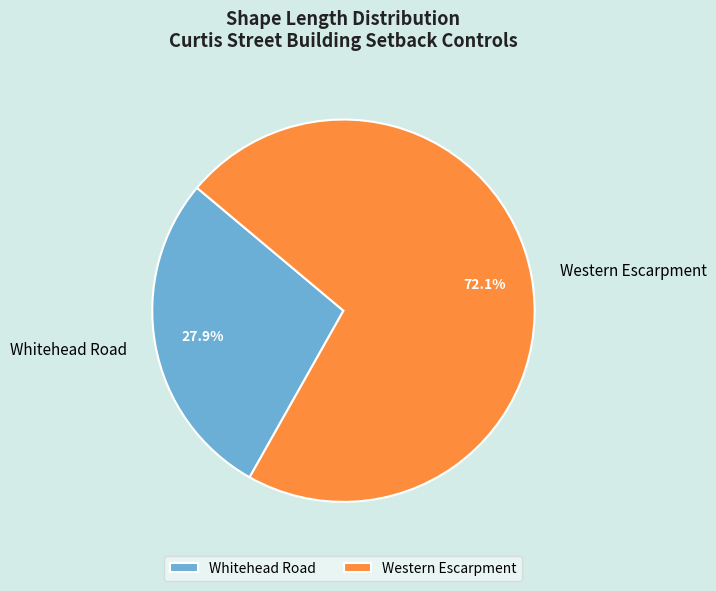

True or false: Whitehead Road accounts for 28% of the total.

True